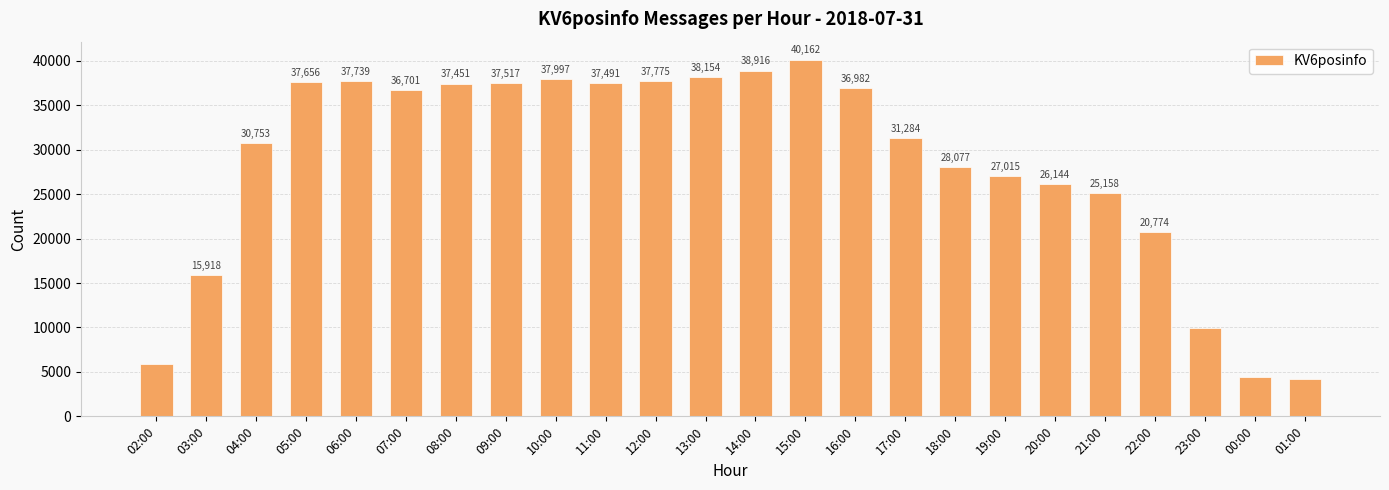

The chart shows a value of 36982 at 16:00. True or false?

True